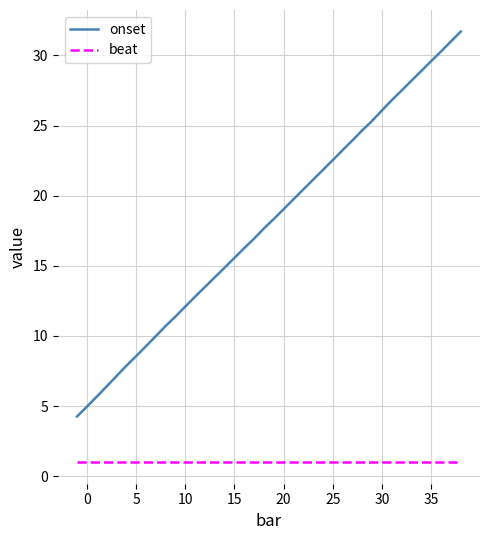

Which series has the largest total across all categories?

onset